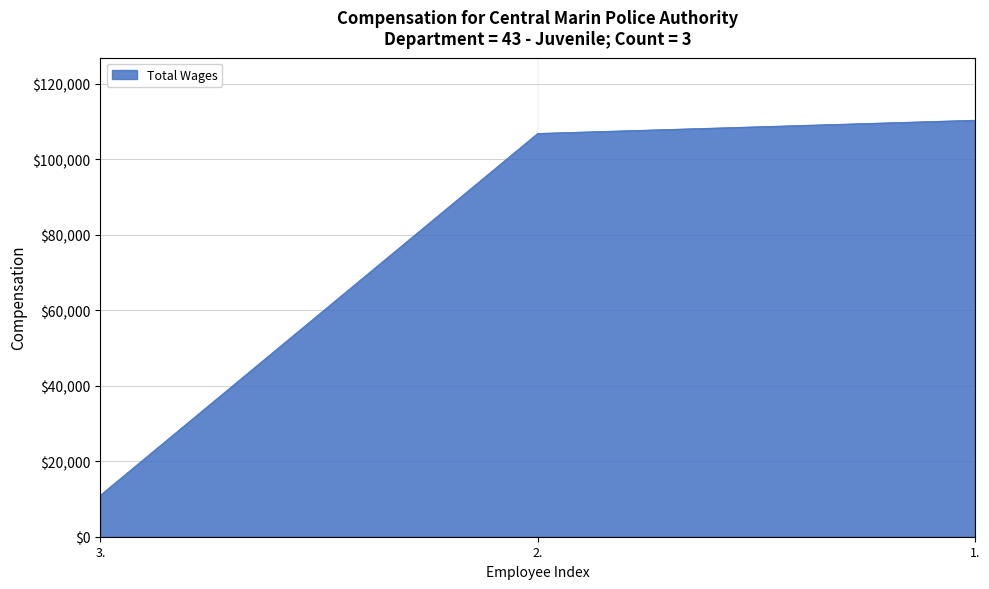

The value at 2. is 148618. True or false?

False